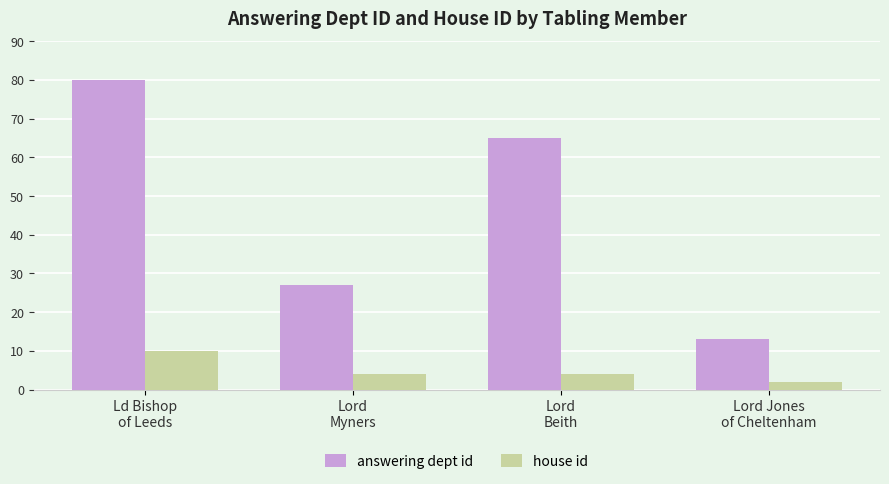

How many bars are there in each group?

2